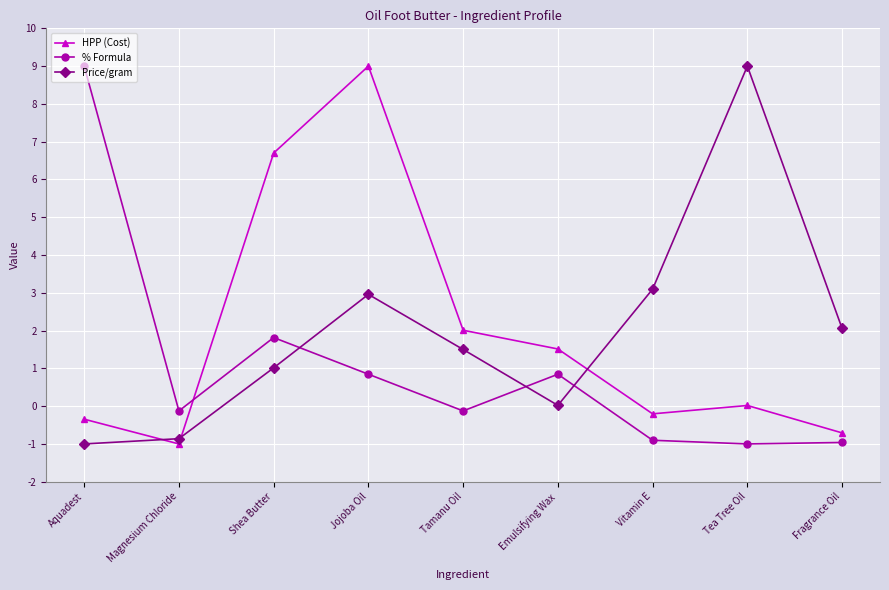

What is the difference between the maximum and second lowest values in the % Formula series?

10.0